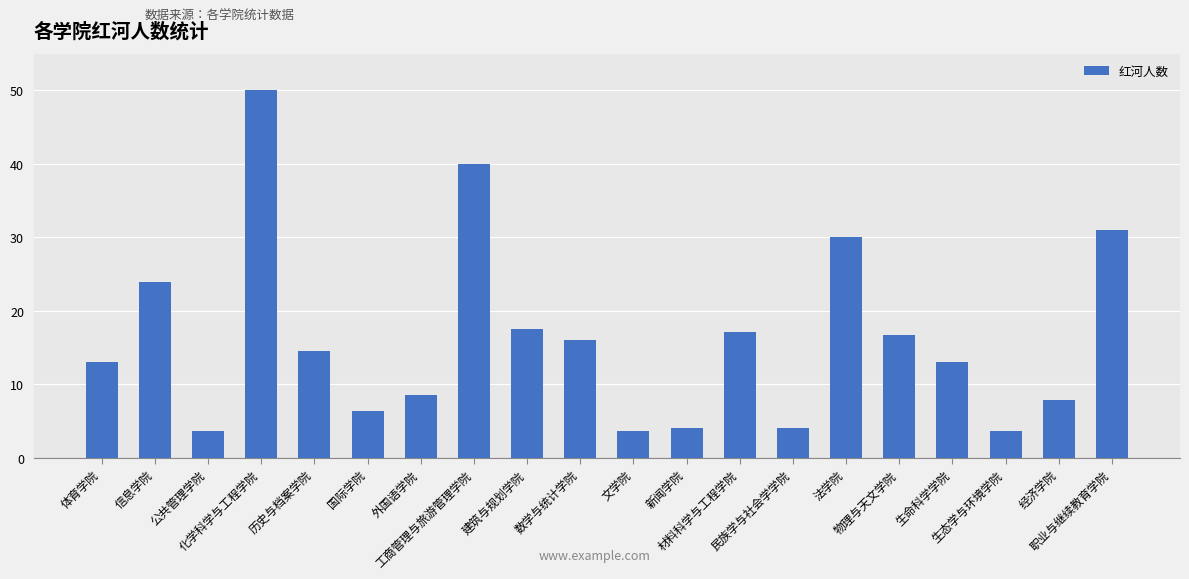

What is the greatest value displayed?

50.0